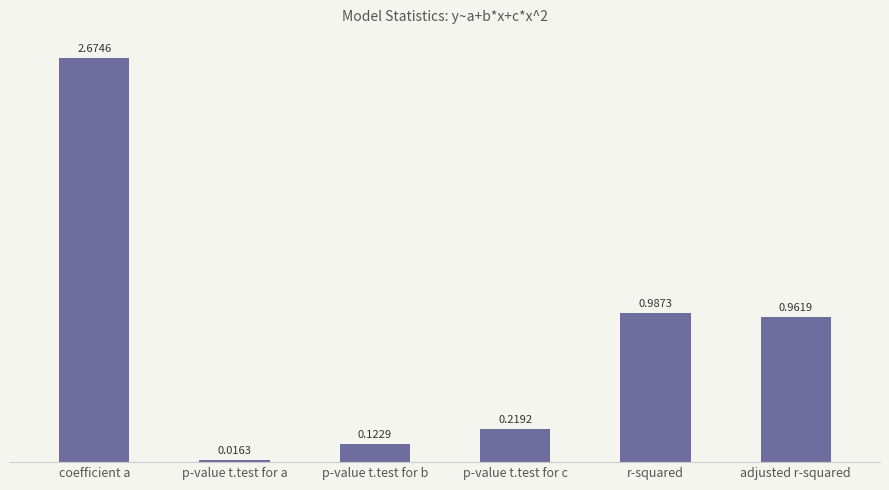

Rank the categories by value from highest to lowest.

coefficient a, r-squared, adjusted r-squared, p-value t.test for c, p-value t.test for b, p-value t.test for a